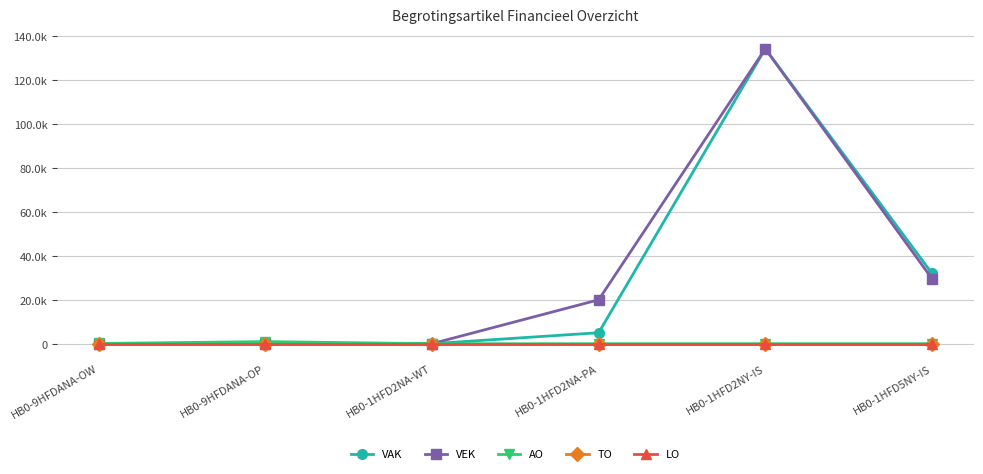

Does the chart have visible grid lines?

Yes